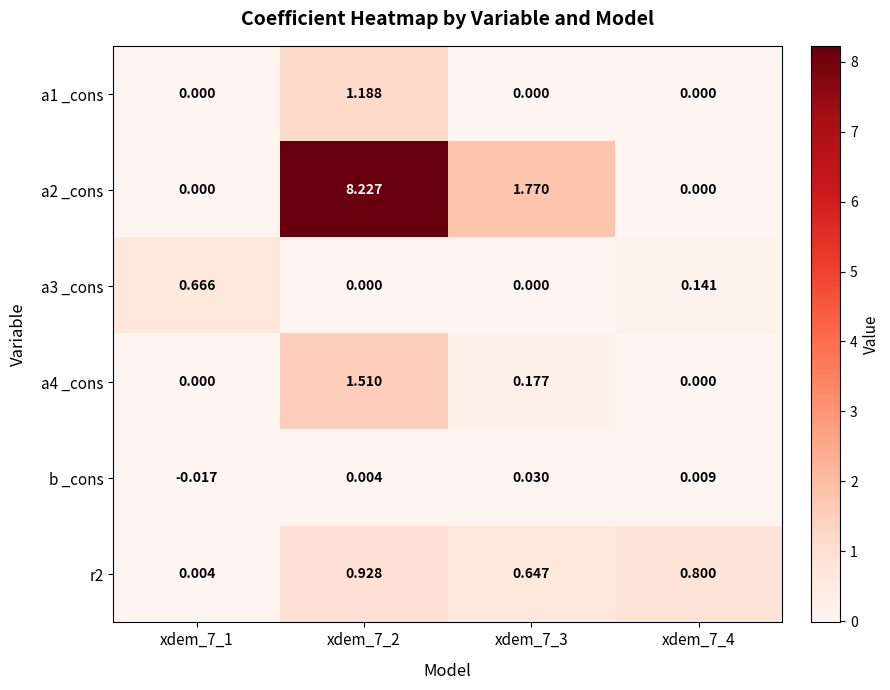

How many categories are shown in the chart?

4